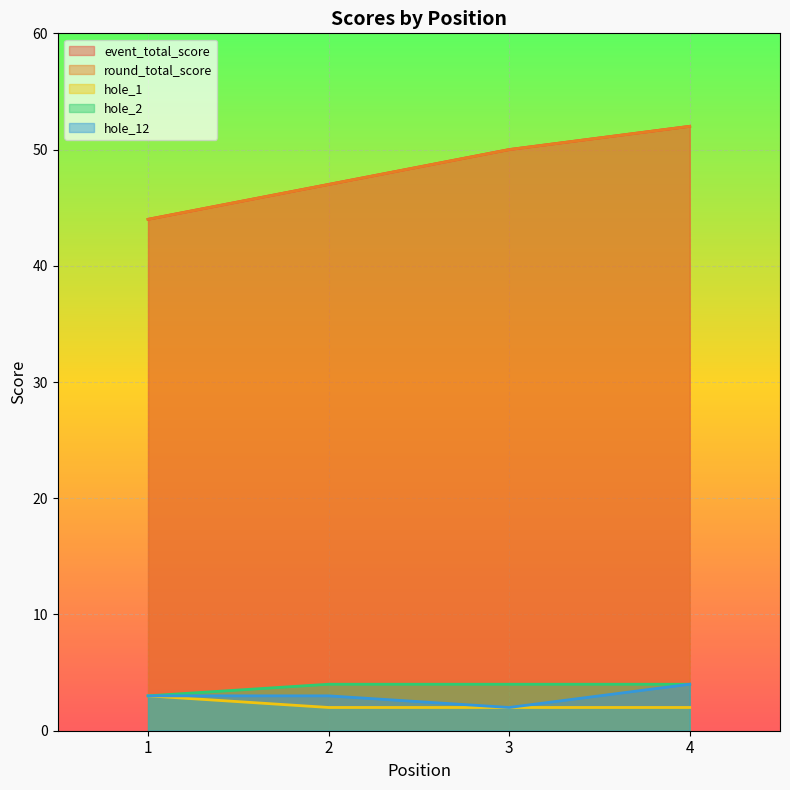

What is the spread (max minus min) of values at 2?

45